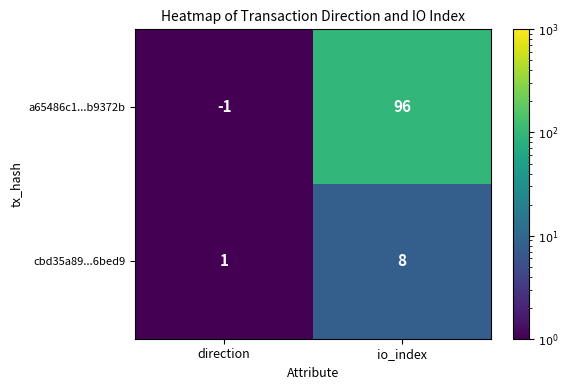

What is the sum of the cbd35a89...6bed9 values at io_index and direction?

9